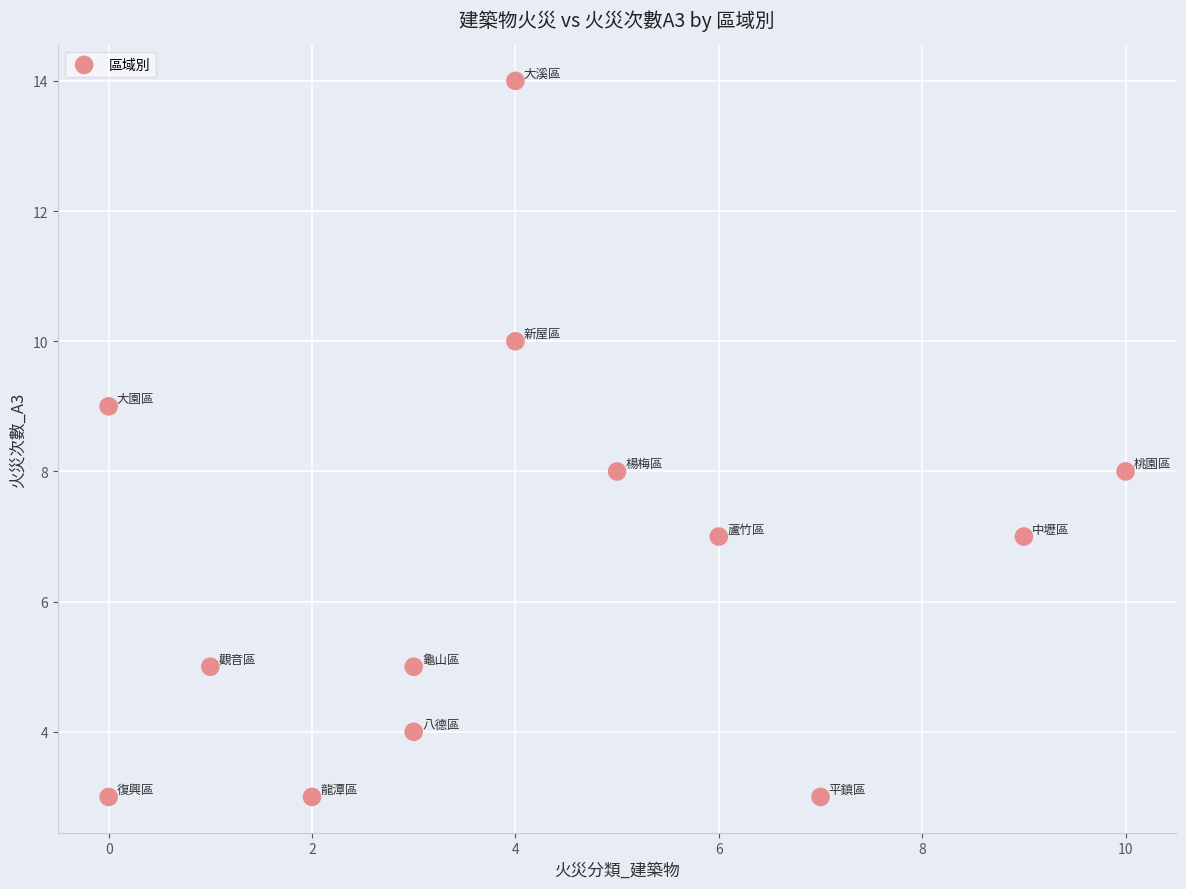

What is the range of X values (max minus min)?

10